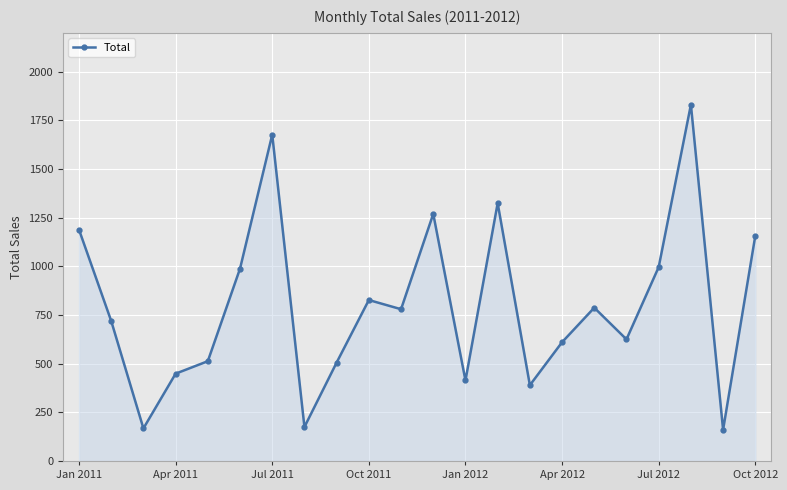

What is the sum of all values?

17555.2